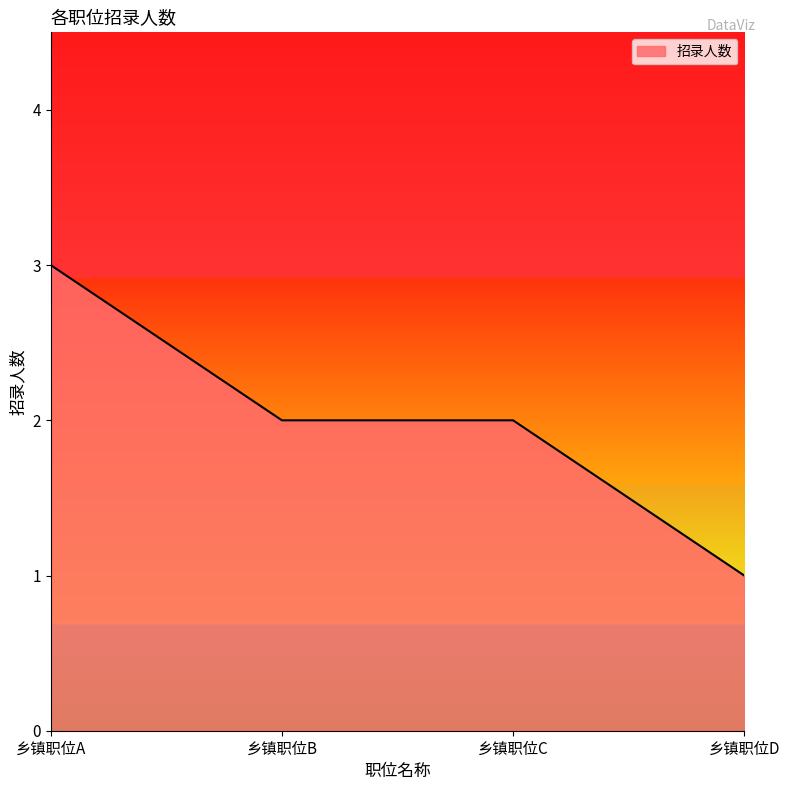

Approximately how many times larger is the value at 乡镇职位A compared to 乡镇职位B?

1.5